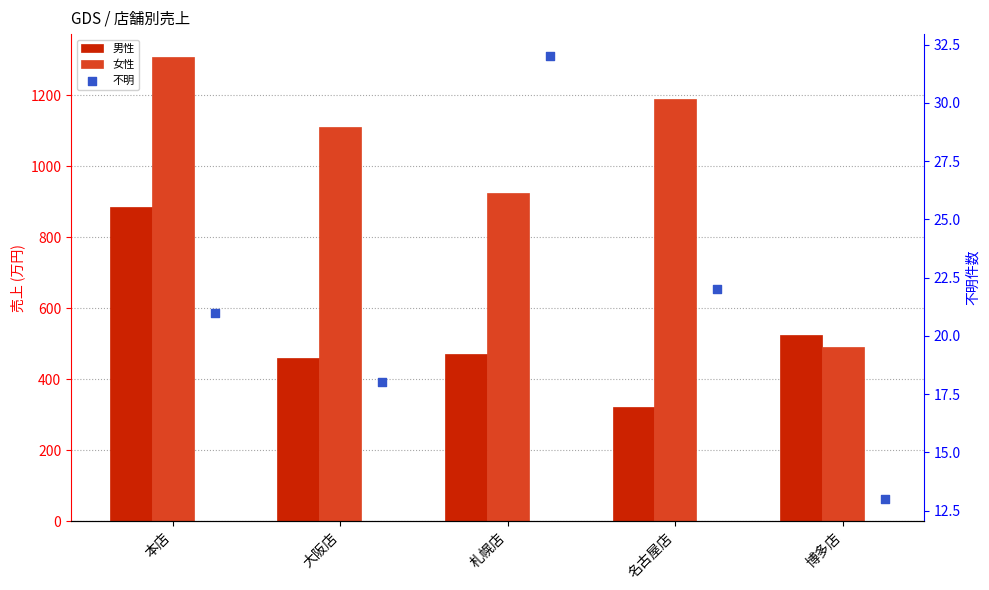

Is the value of 不明 at 大阪店 greater than the value of 女性 at 名古屋店?

No